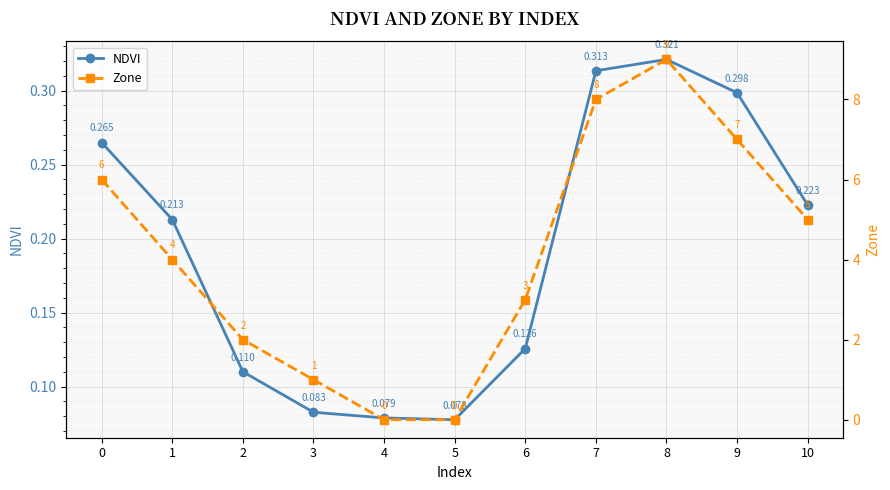

What is the spread (max minus min) of values at 1?

3.8